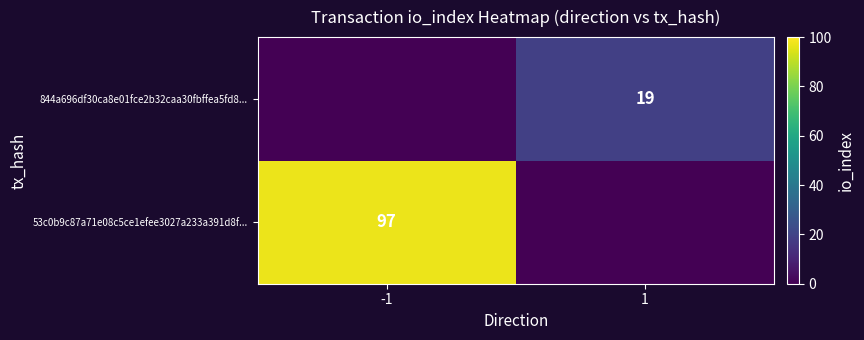

Is it true that 53c0b9c87a71e08c5ce1efee3027a233a391d8f... equals 168 at -1?

False